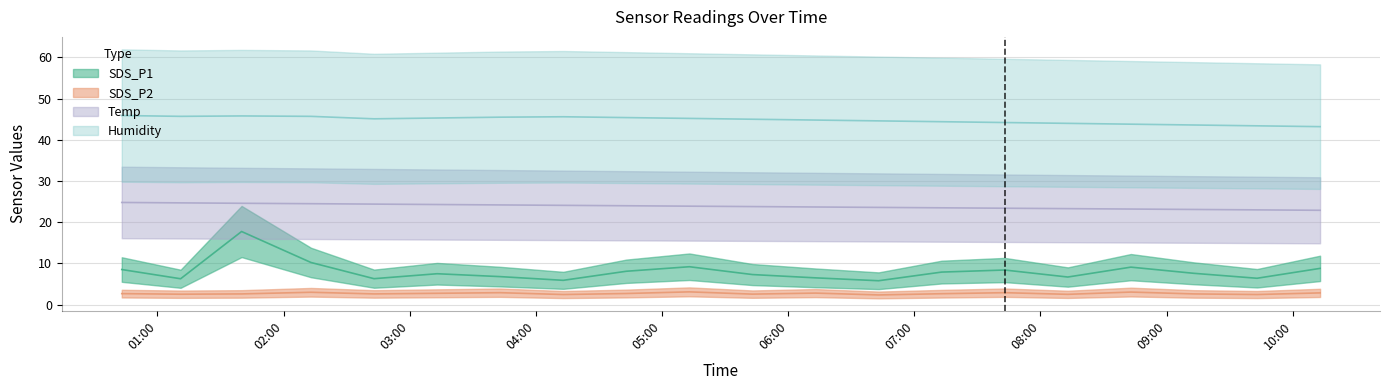

At how many categories does at least one series exceed 25?

20